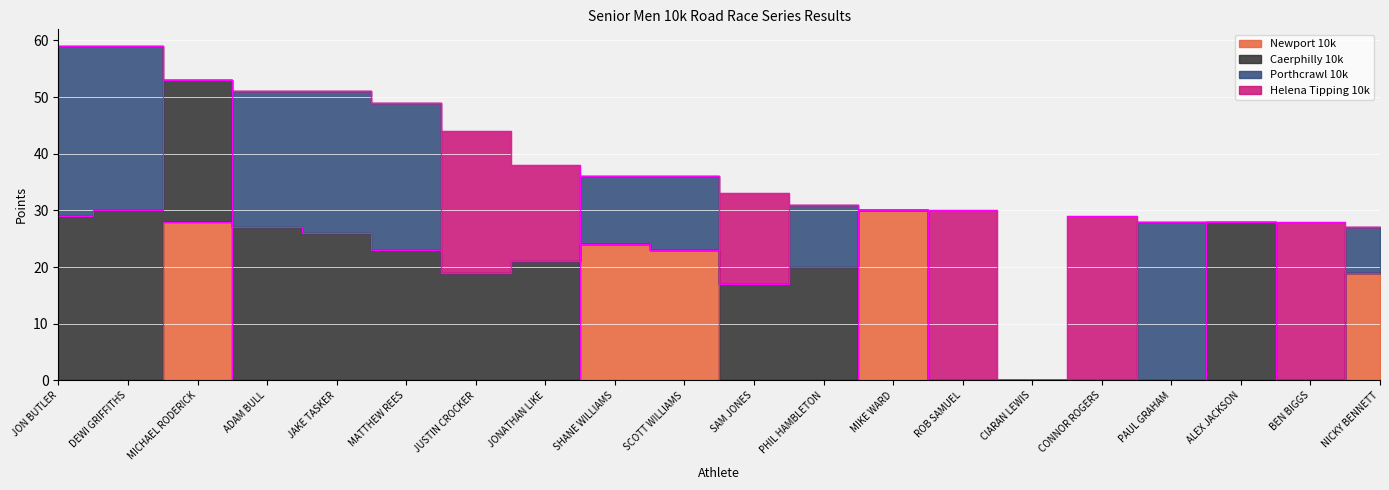

What is the difference between the Helena Tipping 10k values at SAM JONES and JON BUTLER?

16